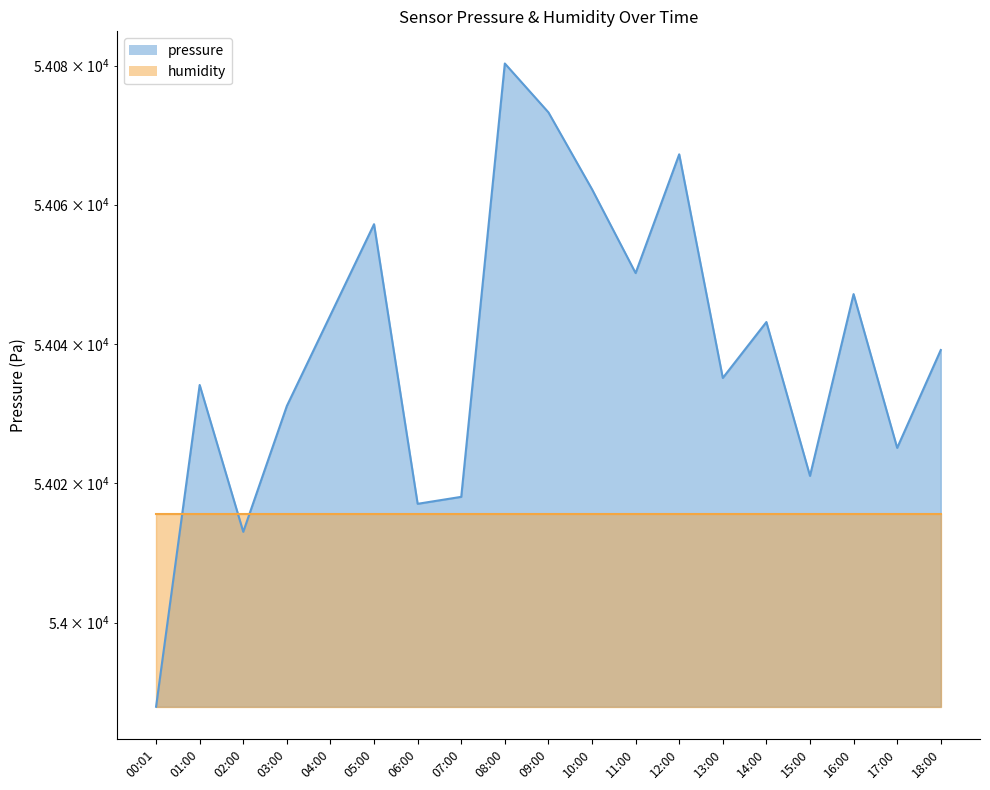

What is the label of the 12th point from the right?

07:00